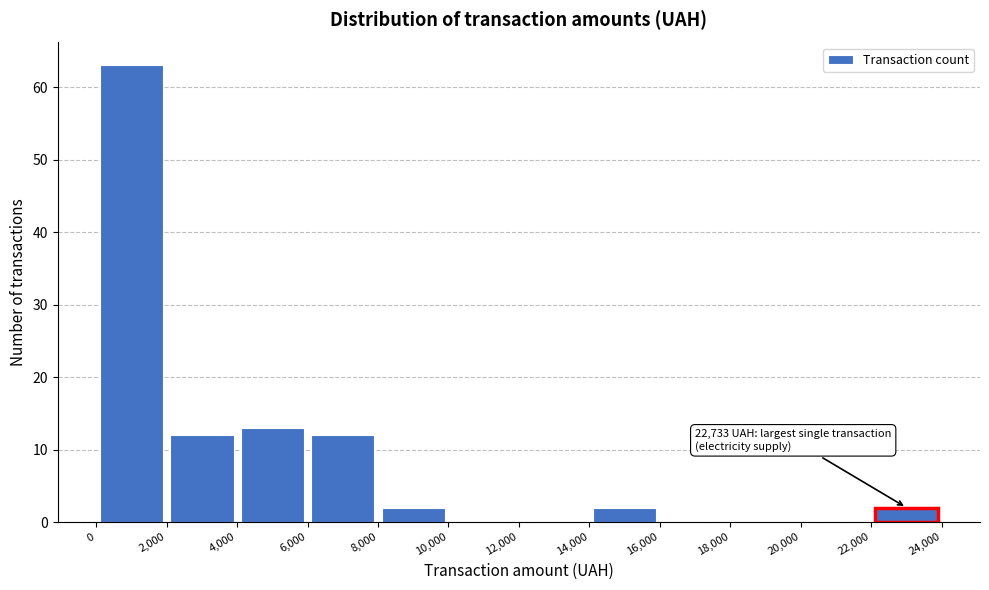

Over which range of the x-axis is the bar tallest?

0 to 2,000